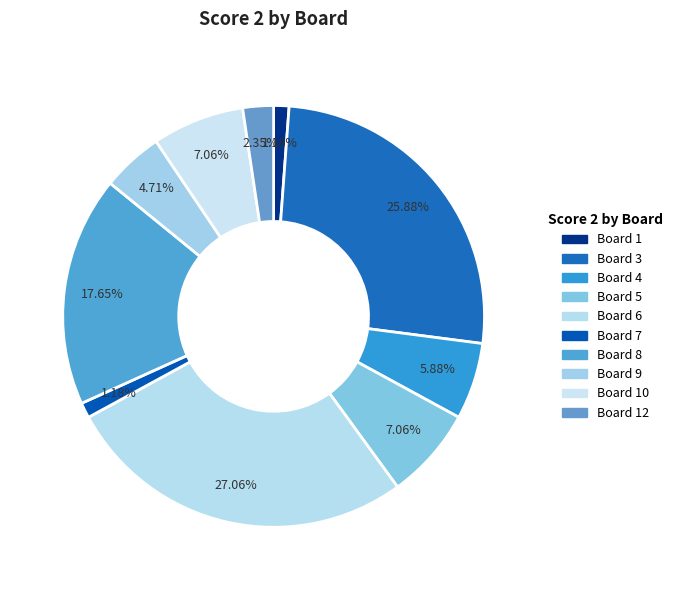

Which slice is the largest?

Board 6